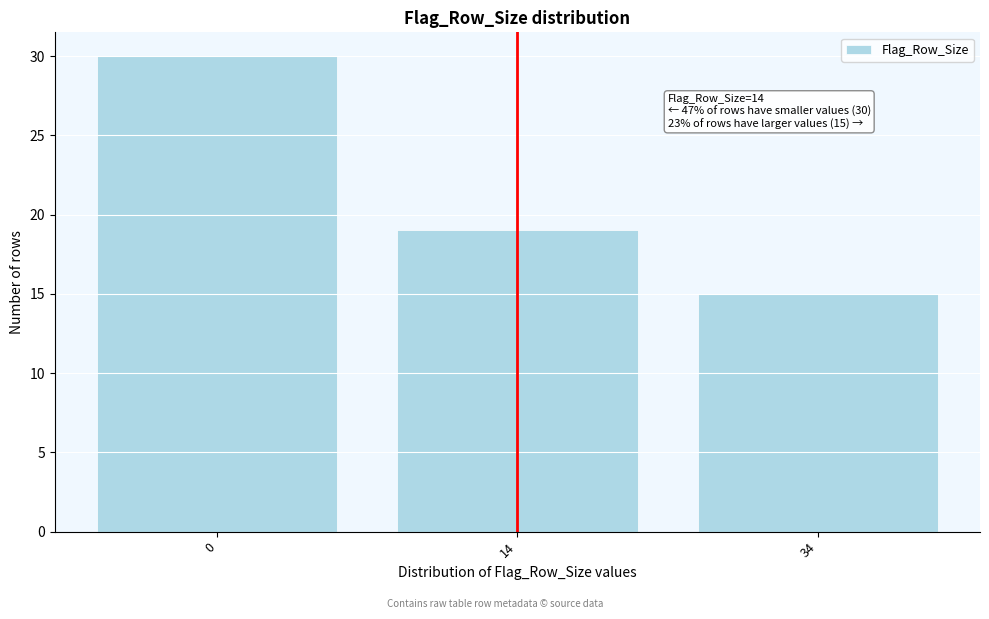

Reading left to right, transcribe all the data shown in this chart.

30	19	15